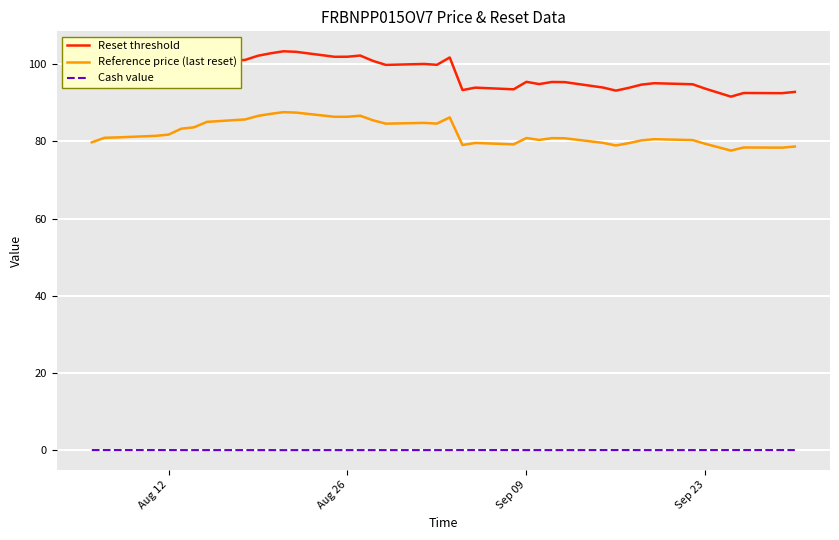

Which series has the widest spread of values?

Reset threshold